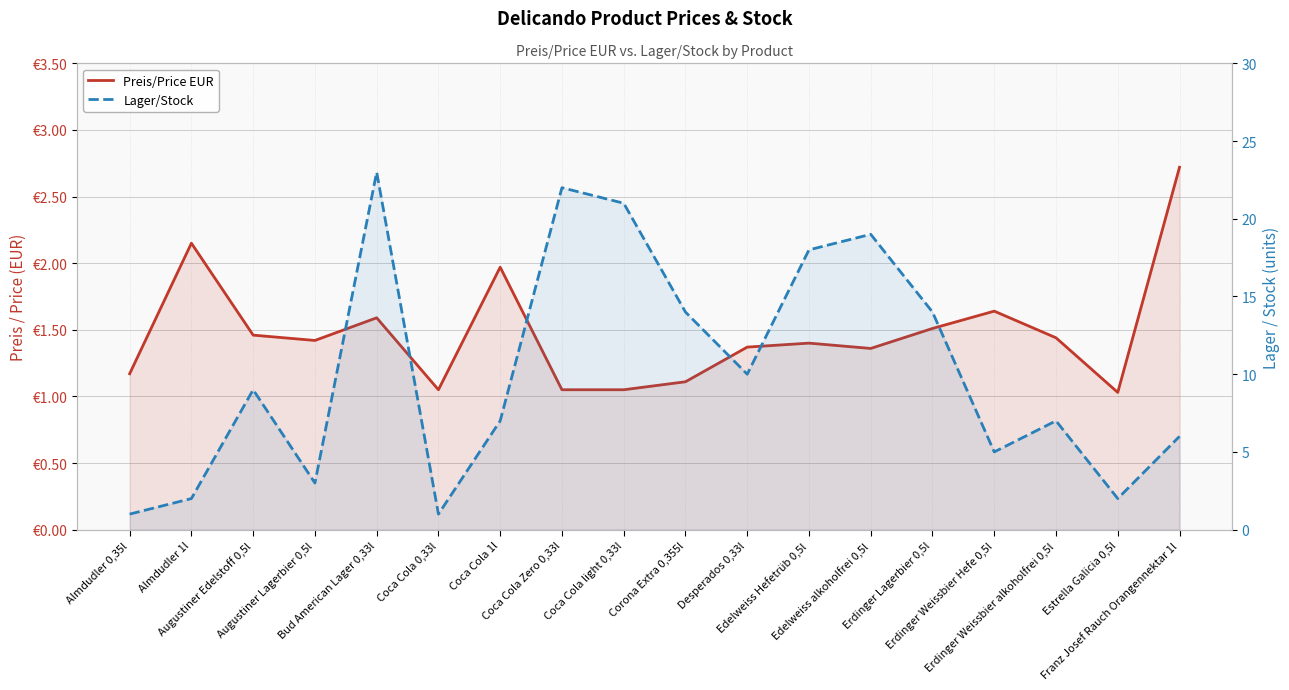

At which category does Lager/Stock reach its first local peak?

Augustiner Edelstoff 0,5l